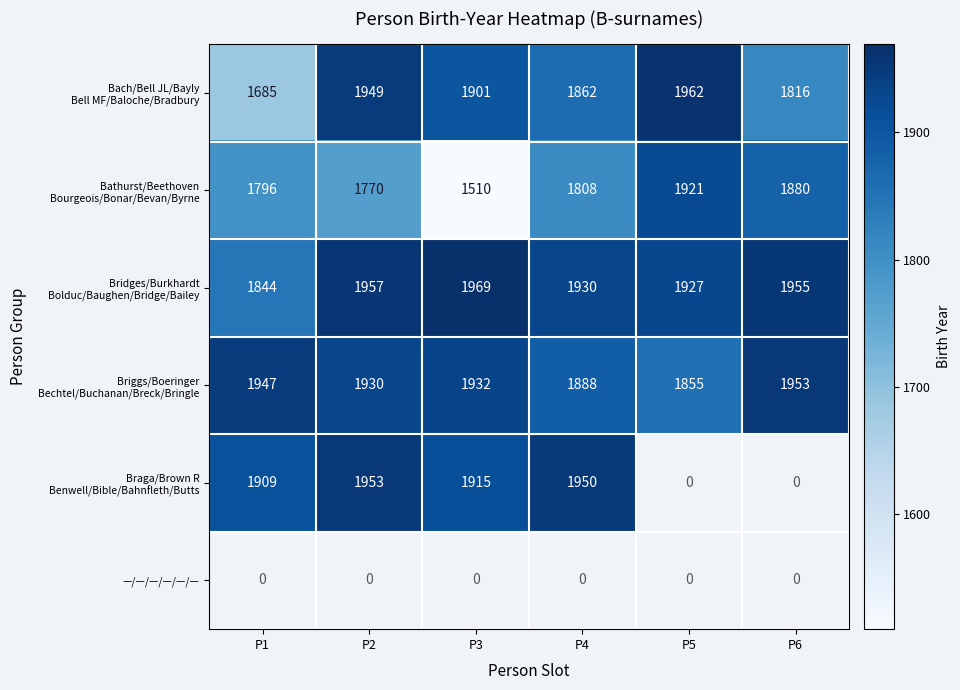

At P3, list the series in order from largest to smallest.

Bridges/Burkhardt Bolduc/Baughen/Bridge/Bailey, Briggs/Boeringer Bechtel/Buchanan/Breck/Bringle, Braga/Brown R Benwell/Bible/Bahnfleth/Butts, Bach/Bell JL/Bayly Bell MF/Baloche/Bradbury, —/—/—/—/—/—, Bathurst/Beethoven Bourgeois/Bonar/Bevan/Byrne